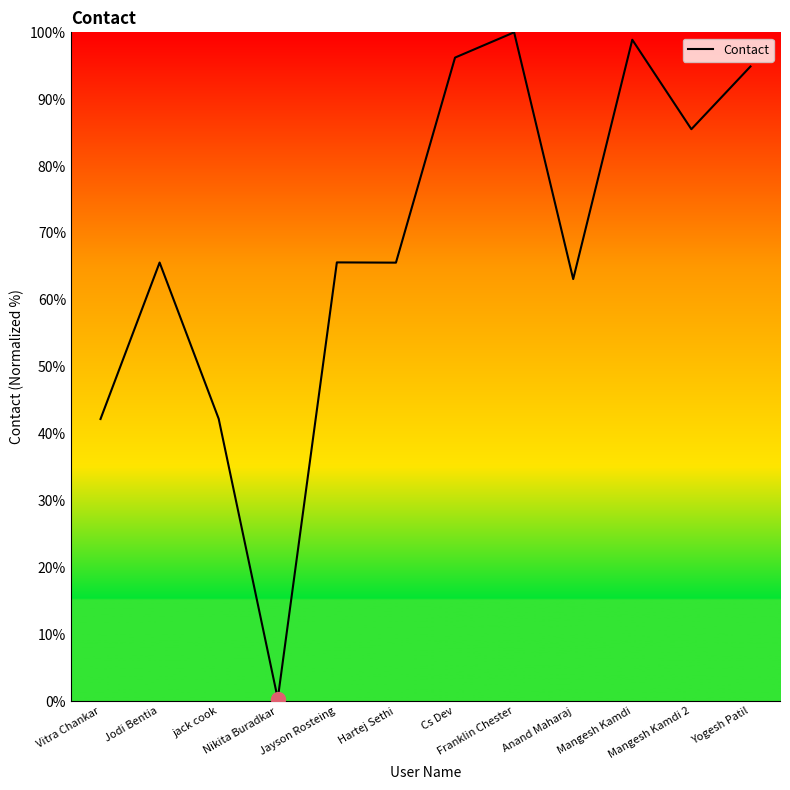

True or false: there are more than 2 points higher than both neighbors.

True